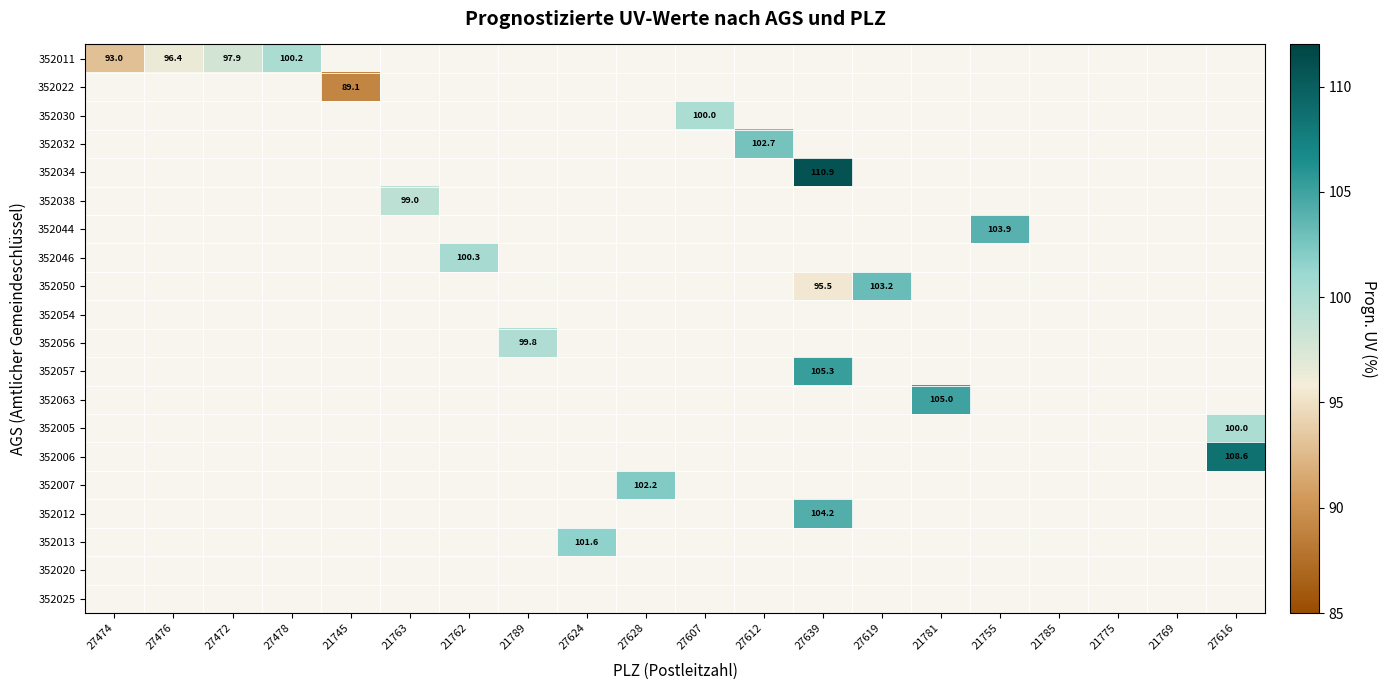

Is it true that 352013 equals 145.6 at 27624?

False